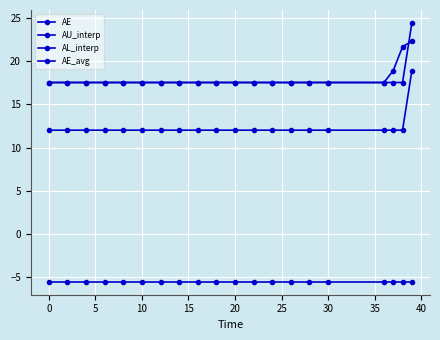

How many series are shown in this chart?

4